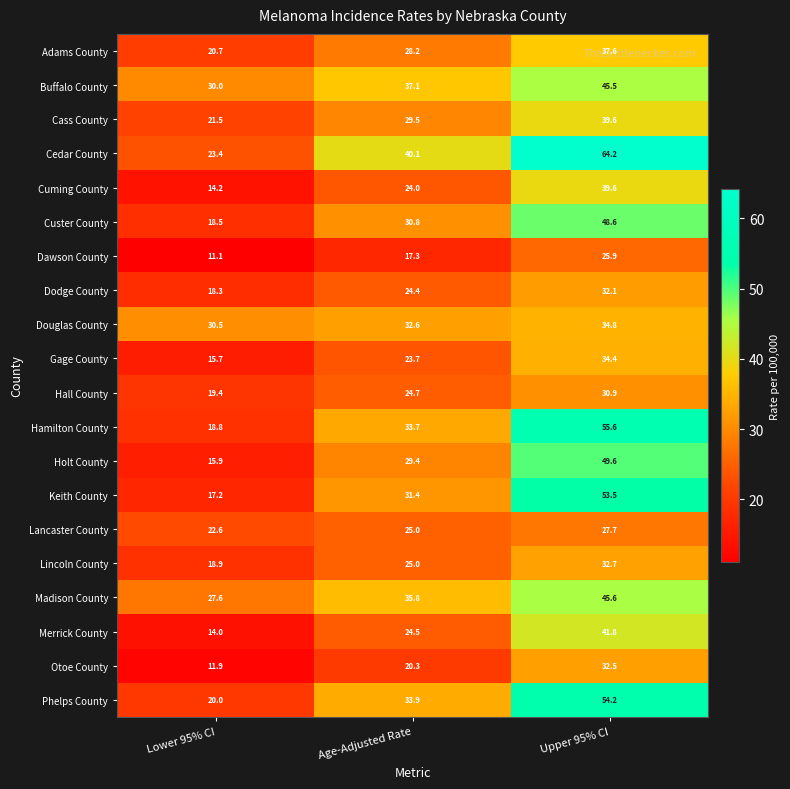

Read the Gage County value at Upper 95% CI.

34.4